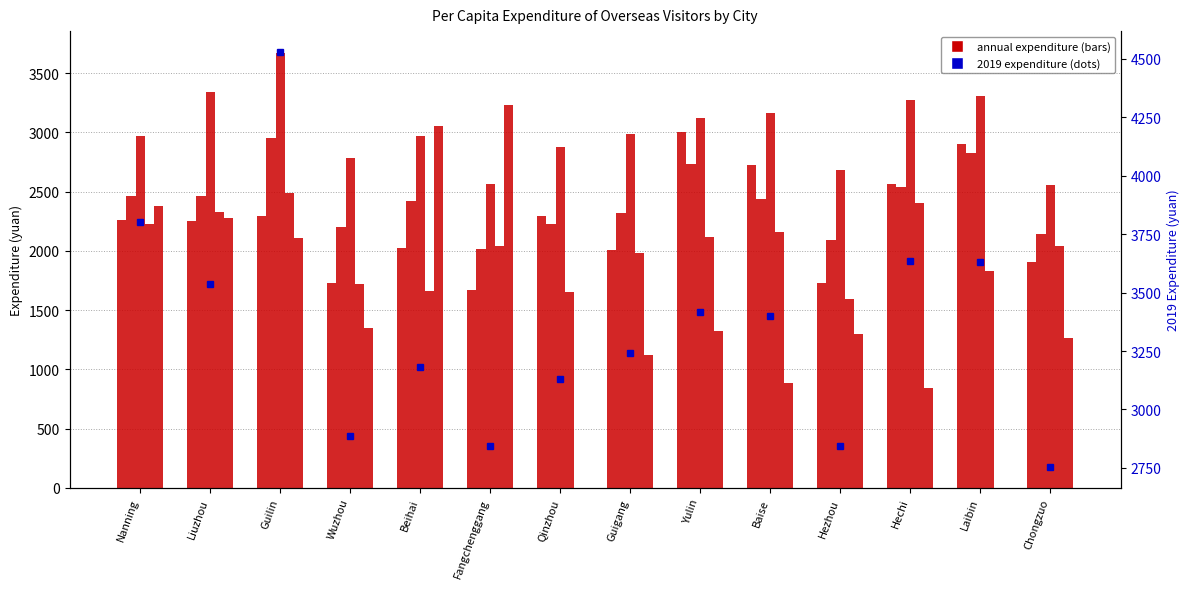

Between Liuzhou and Guilin, which series saw the biggest shift?

2019 expenditure